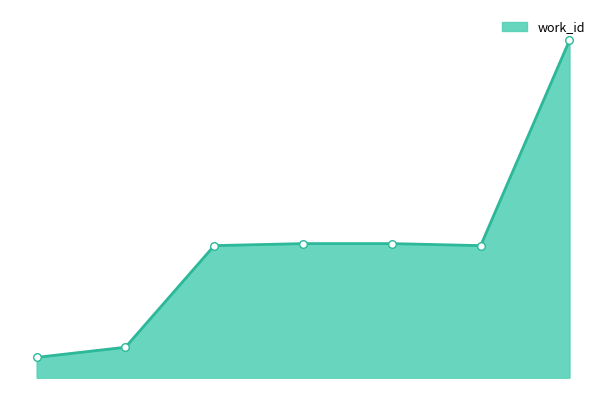

How many lines are shown in the chart?

1